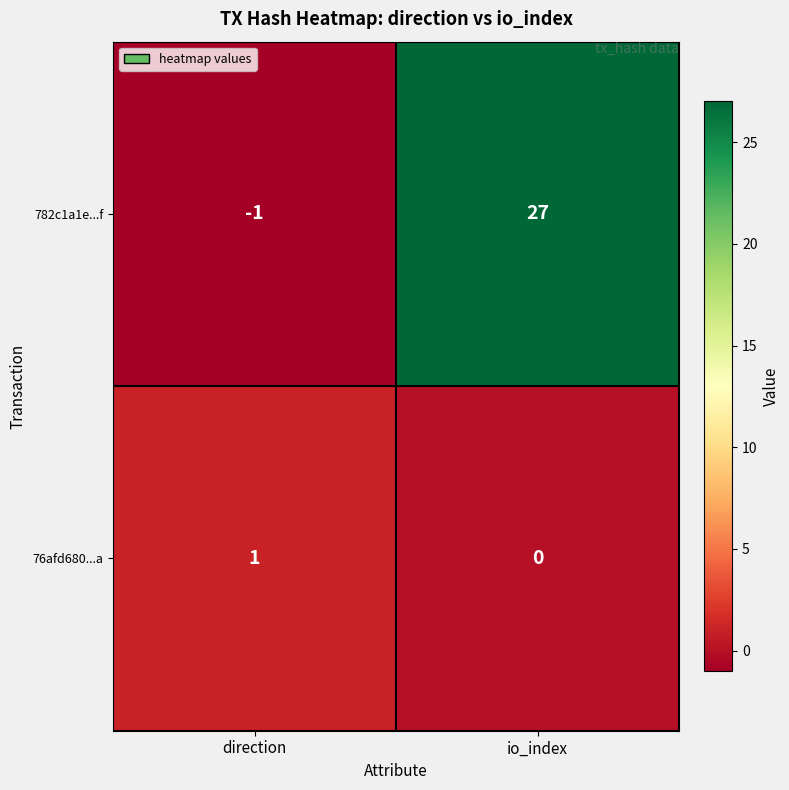

At direction, list the series in order from smallest to largest.

782c1a1e...f, 76afd680...a